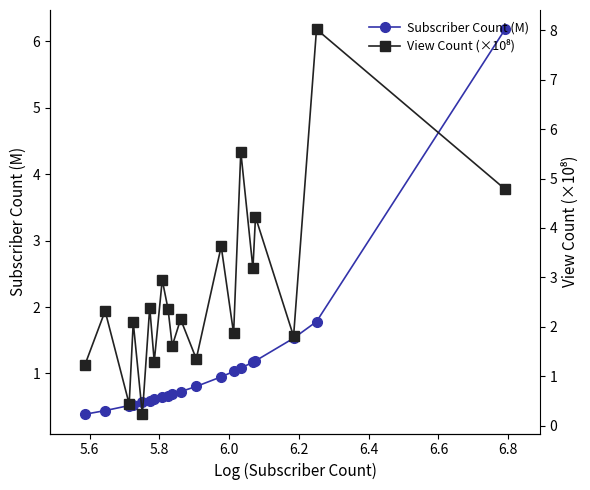

What is the maximum value for Subscriber Count (M)?

6.2